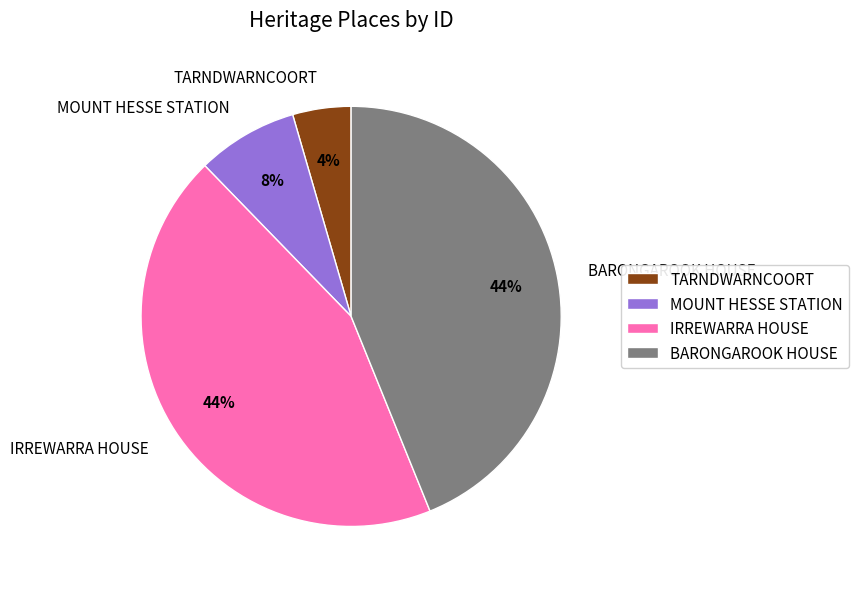

To the nearest percent, what is the combined percentage of BARONGAROOK HOUSE and IRREWARRA HOUSE?

88%